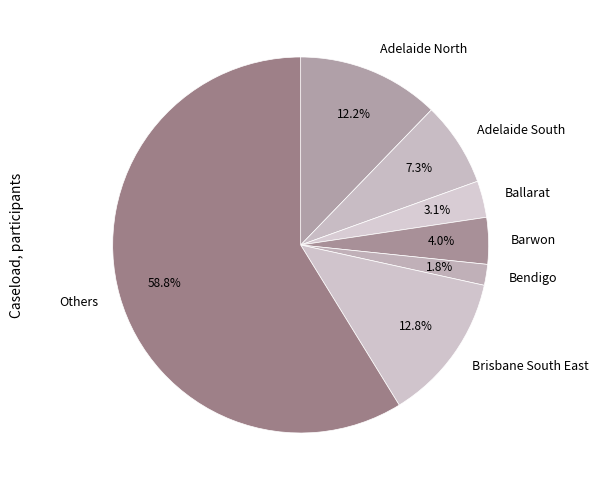

To the nearest percent, what percentage of the pie is Brisbane South East?

13%